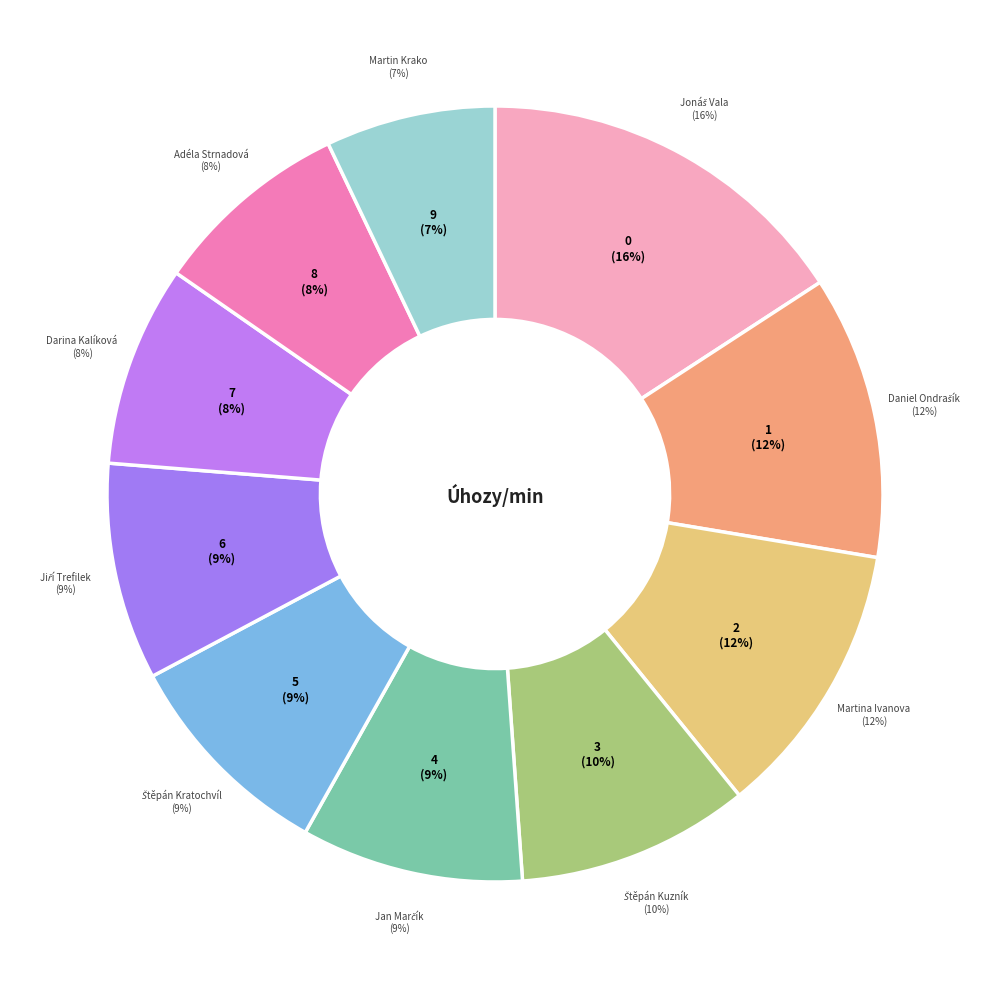

Rank the categories by value from highest to lowest.

Jonáš Vala, Daniel Ondrašík, Martina Ivanova, Štěpán Kuzník, Jan Marčík, Štěpán Kratochvíl, Jiří Trefilek, Darina Kalíková, Adéla Strnadová, Martin Krako